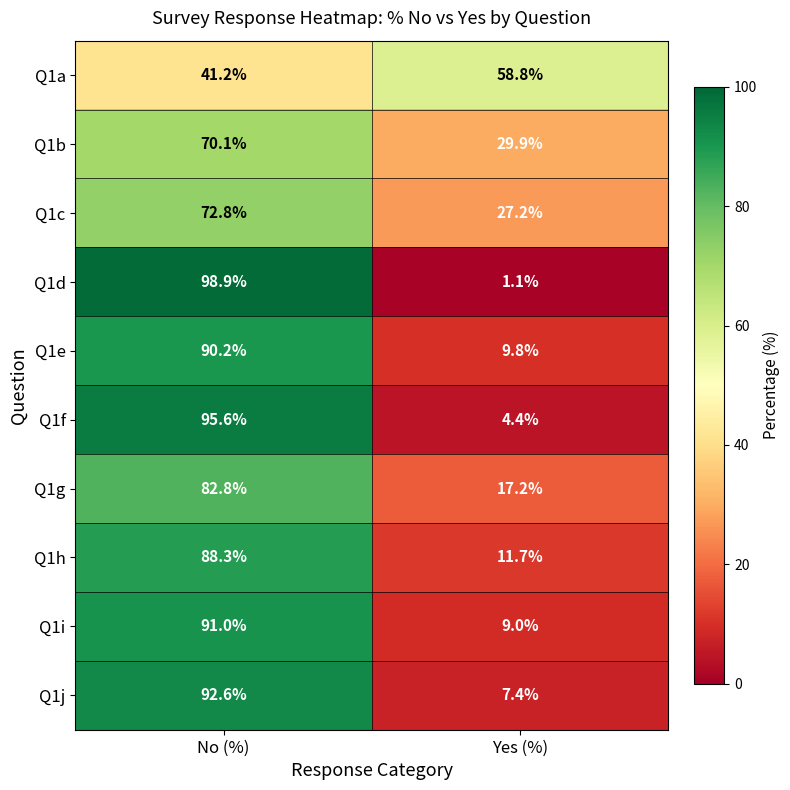

Reading left to right, extract all data points from this chart.

Q1a: No (%)=41.2	Yes (%)=58.8
Q1b: No (%)=70.1	Yes (%)=29.9
Q1c: No (%)=72.8	Yes (%)=27.2
Q1d: No (%)=98.9	Yes (%)=1.1
Q1e: No (%)=90.2	Yes (%)=9.8
Q1f: No (%)=95.6	Yes (%)=4.4
Q1g: No (%)=82.8	Yes (%)=17.2
Q1h: No (%)=88.3	Yes (%)=11.7
Q1i: No (%)=91.0	Yes (%)=9.0
Q1j: No (%)=92.6	Yes (%)=7.4